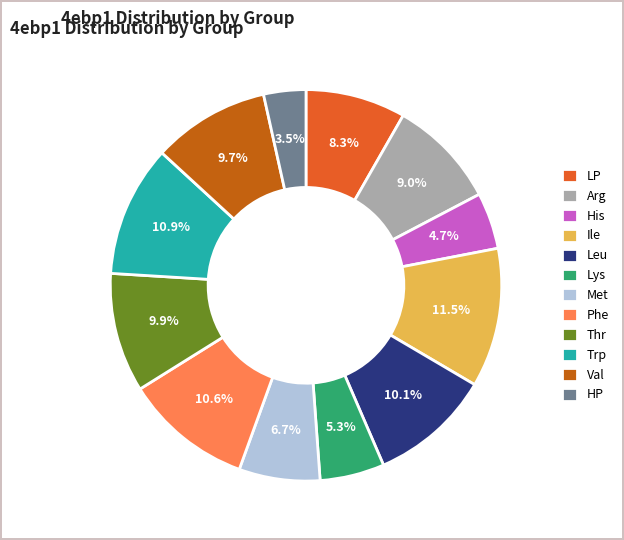

Is there a majority slice in this chart?

No